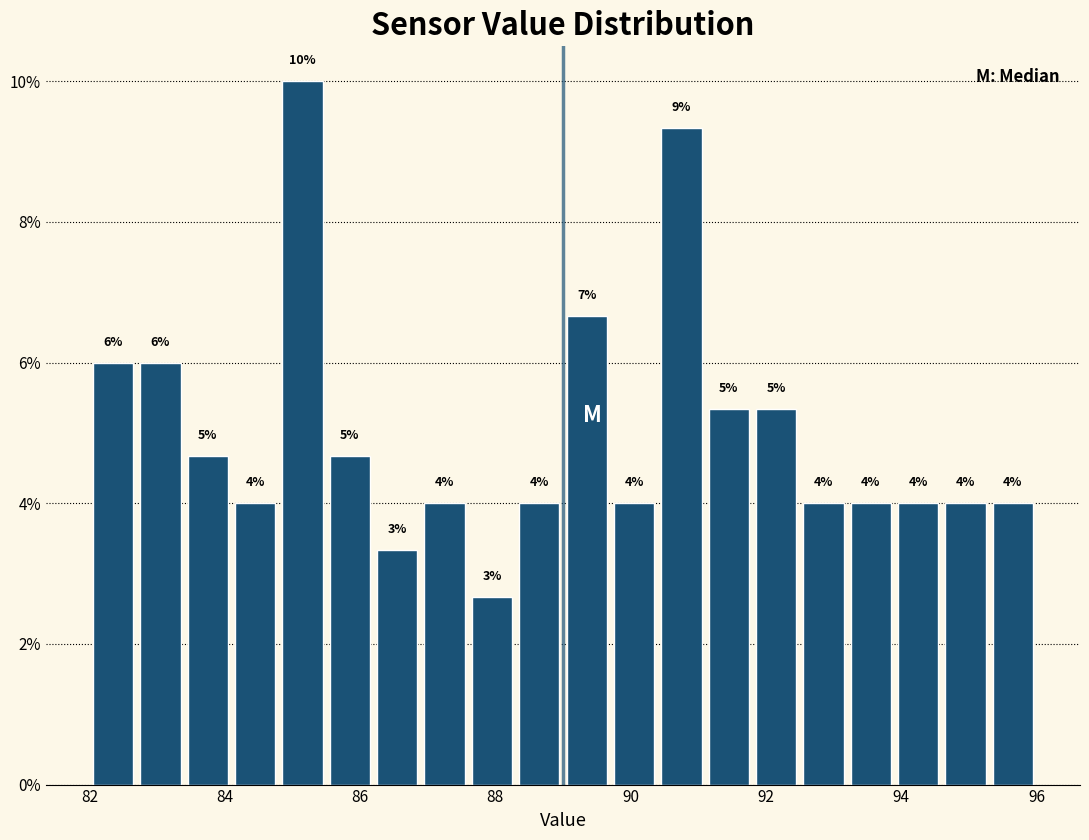

Around what value on the x-axis is the tallest bar? Give the approximate position of its centre, as read against the axis.

85.2